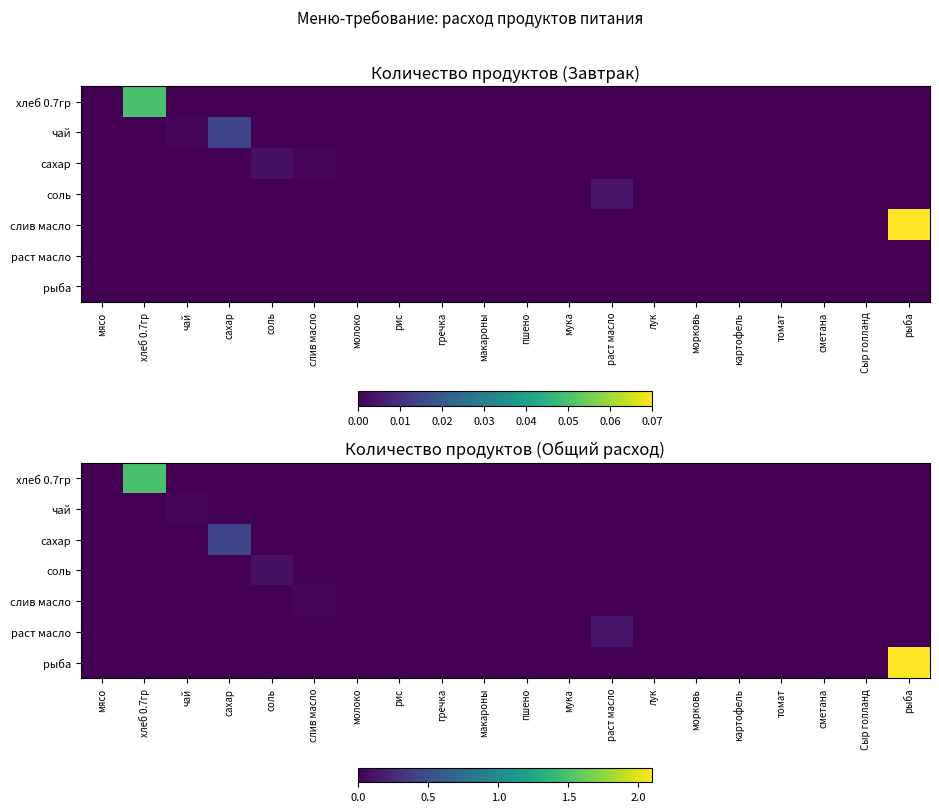

At which label does хлеб 0.7гр reach its minimum?

мясо